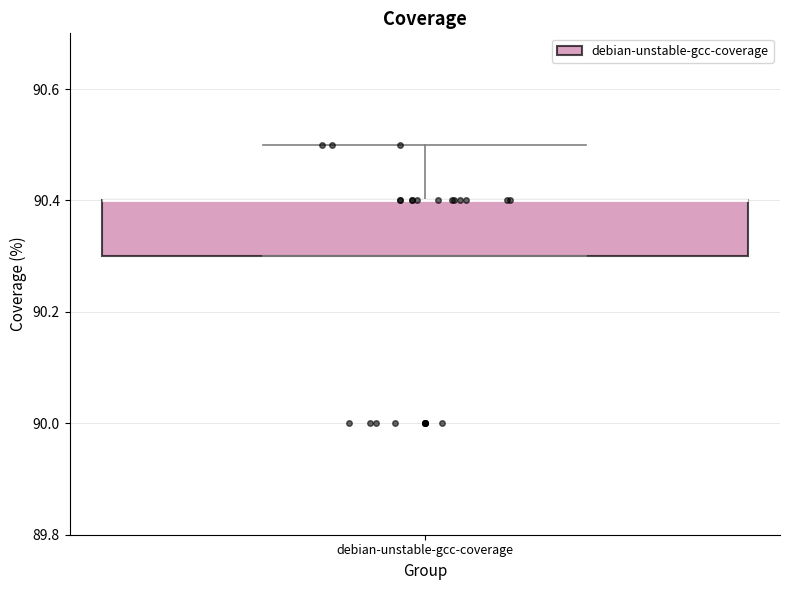

Where is the upper edge of the box for debian-unstable-gcc-coverage on the y-axis? The values are not printed on the chart, so give them approximately, as read against the axis.

90.4